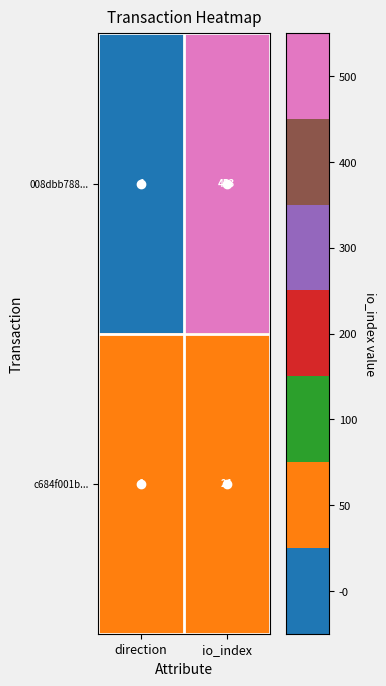

Rank the series by their average value, from lowest to highest.

c684f001b..., 008dbb788...